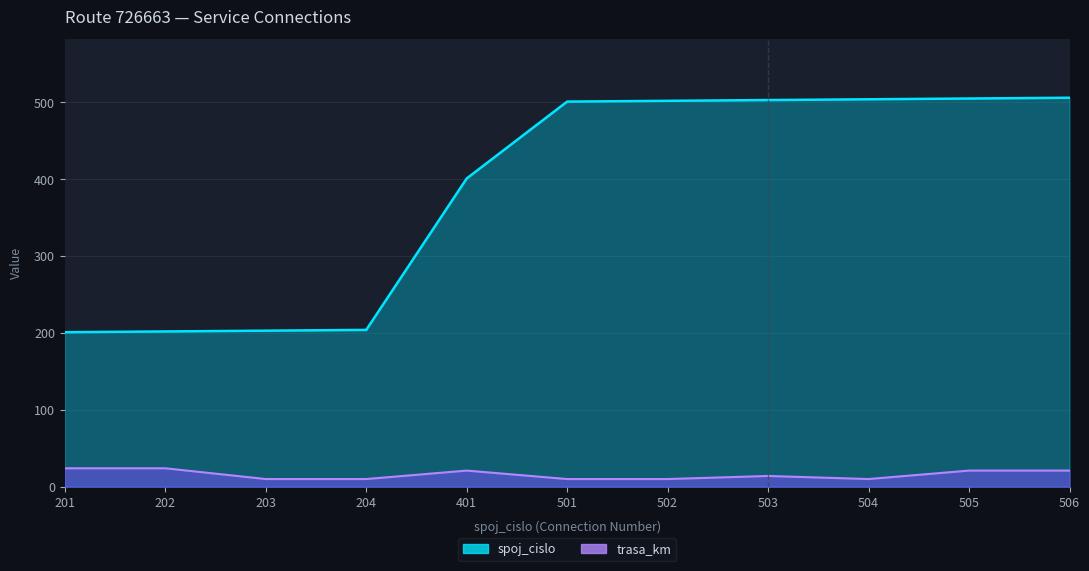

How many distinct data groups are displayed?

2